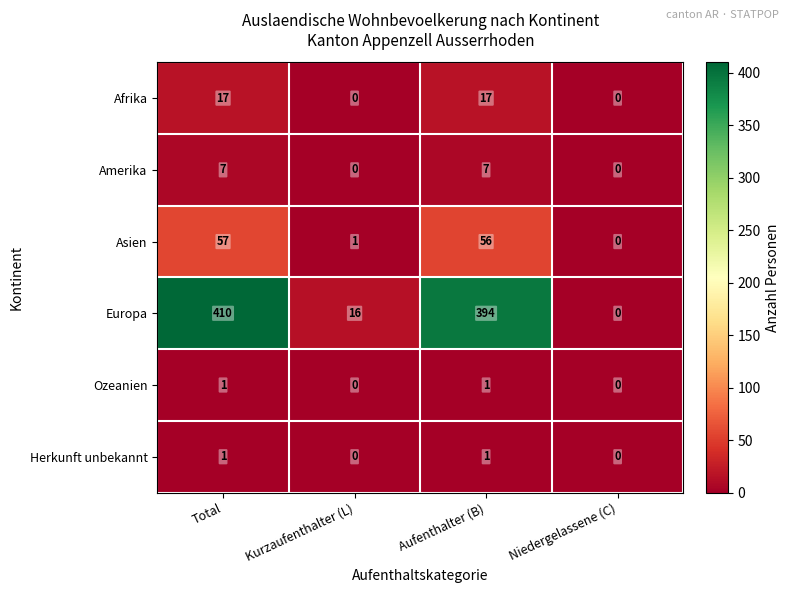

At which category is the sum across all series the highest?

Total